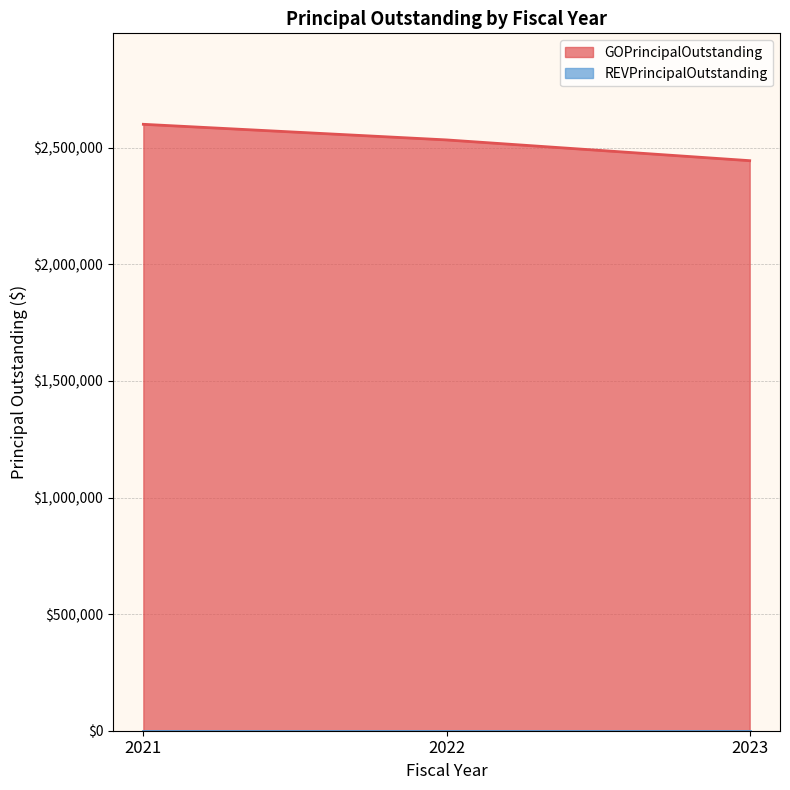

How many lines are shown in the chart?

2